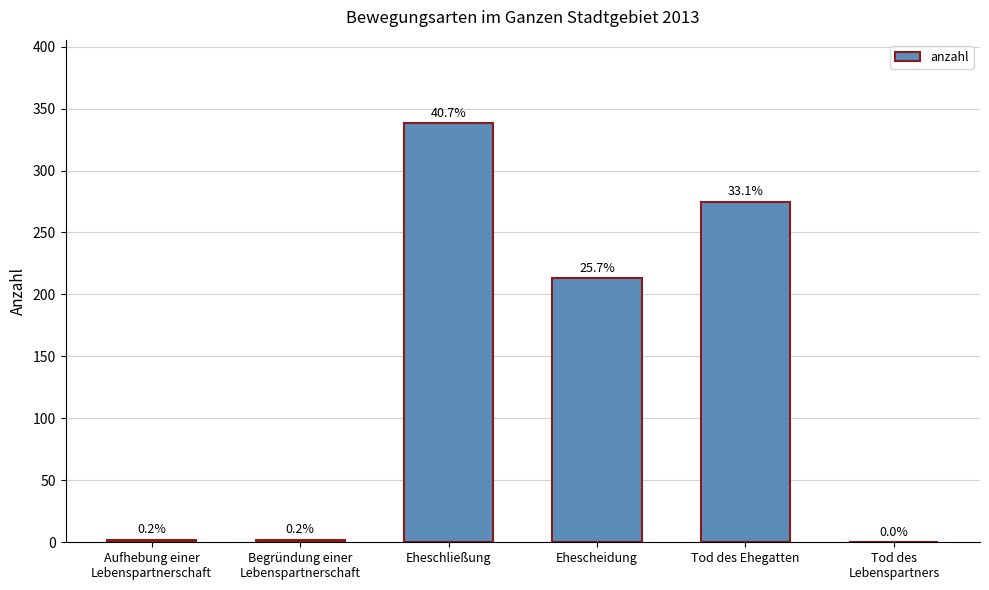

What is the sum of the values at Eheschließung and Tod des Ehegatten?

613